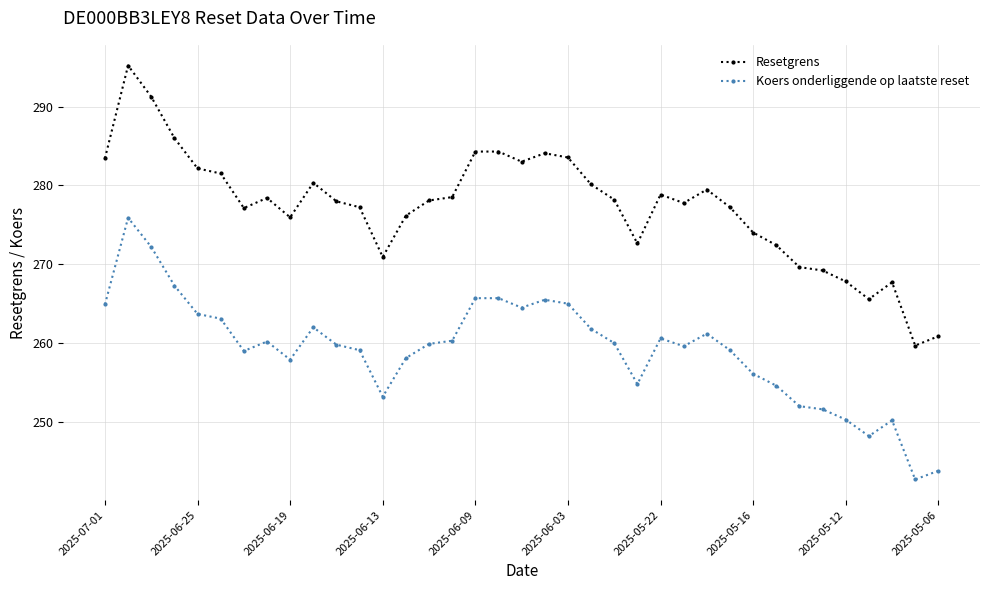

Count the number of categories in the chart.

37